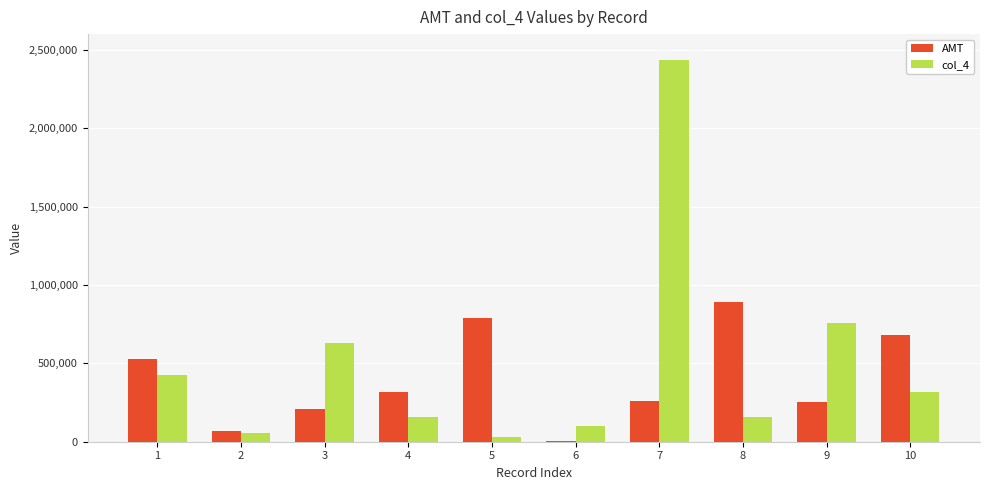

Count the number of data series in this chart.

2